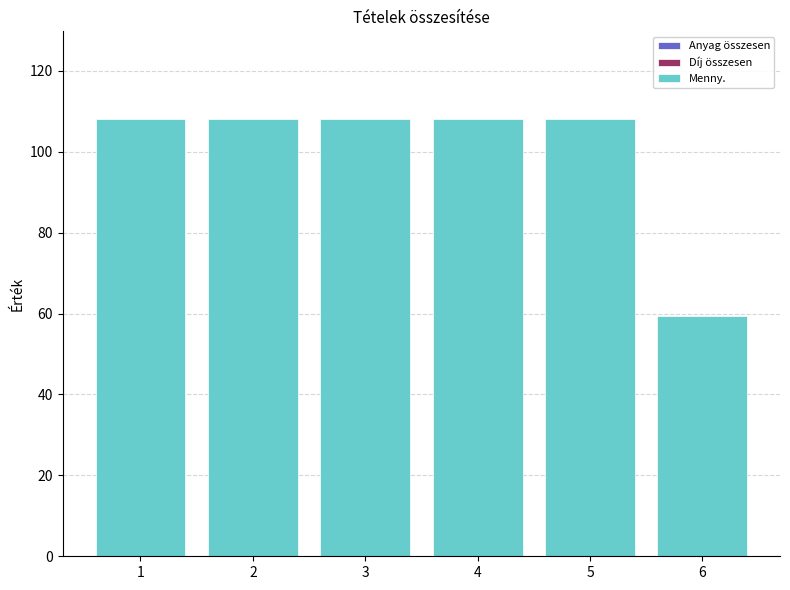

Between 2 and 6, which is larger?

2